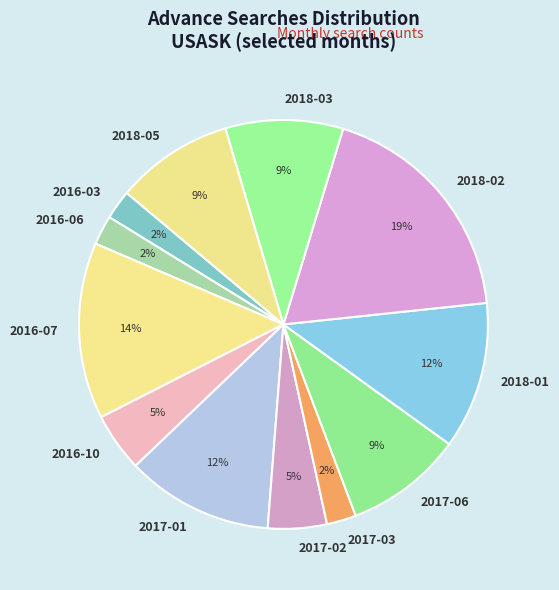

Is the sum of 2016-03 and 2018-02 greater than half?

No